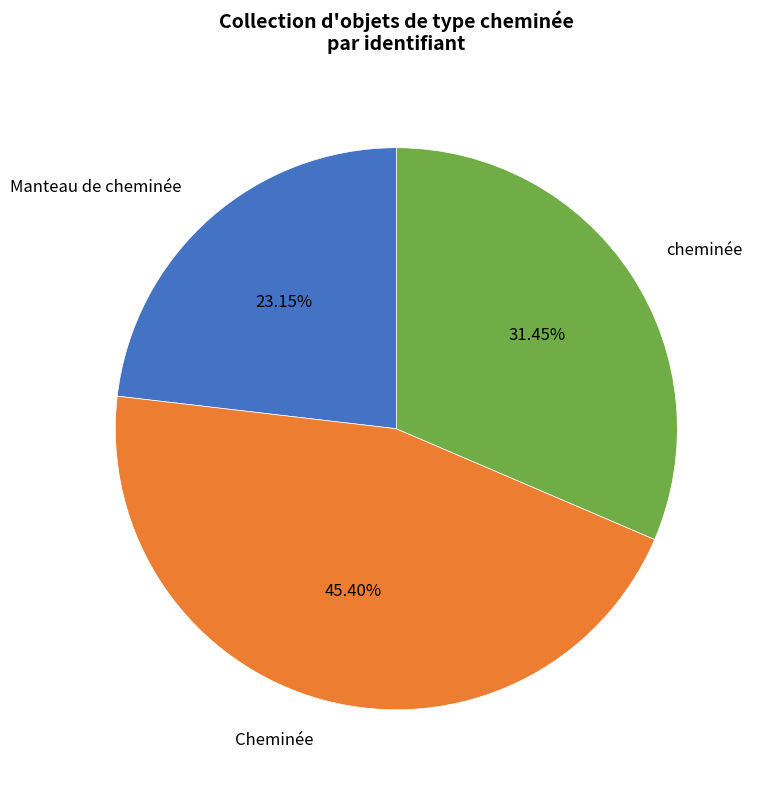

The Cheminée slice represents 45% of the pie. True or false?

True